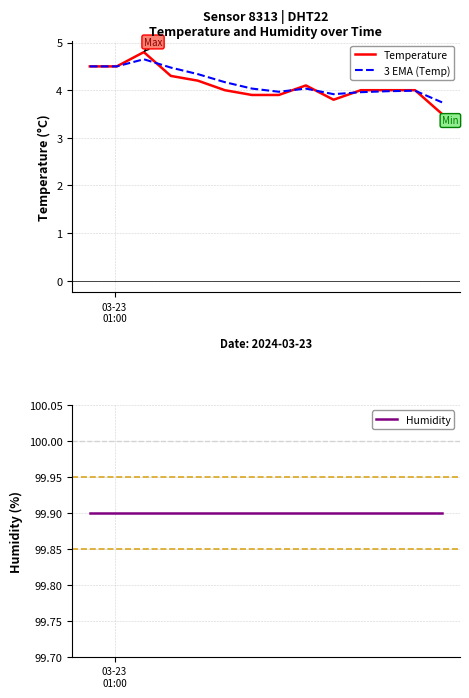

In 3 EMA (Temp), how many points are higher than both neighbors (excluding endpoints)?

3